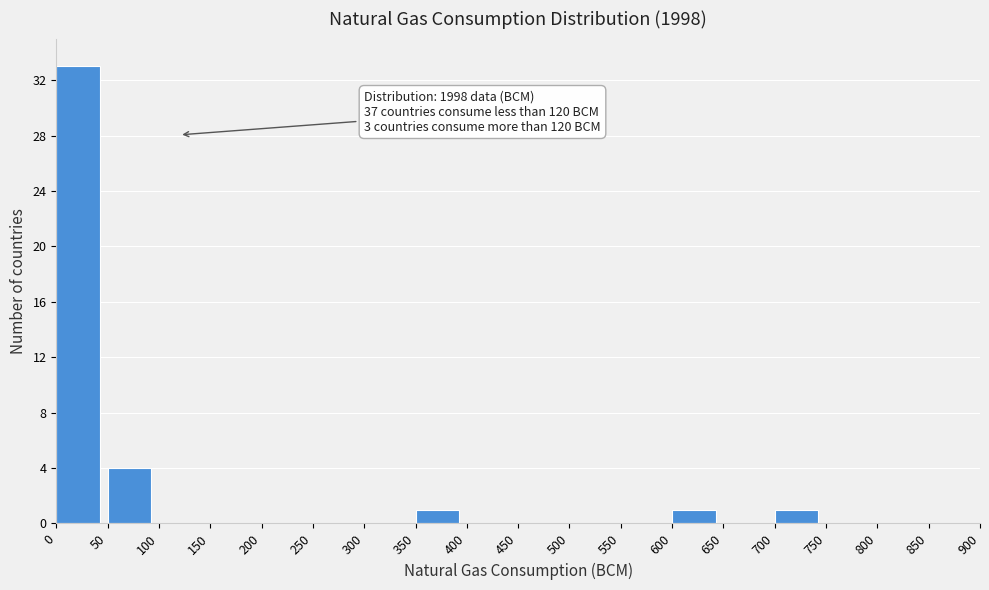

Which range on the x-axis has the tallest bar?

0 to 50